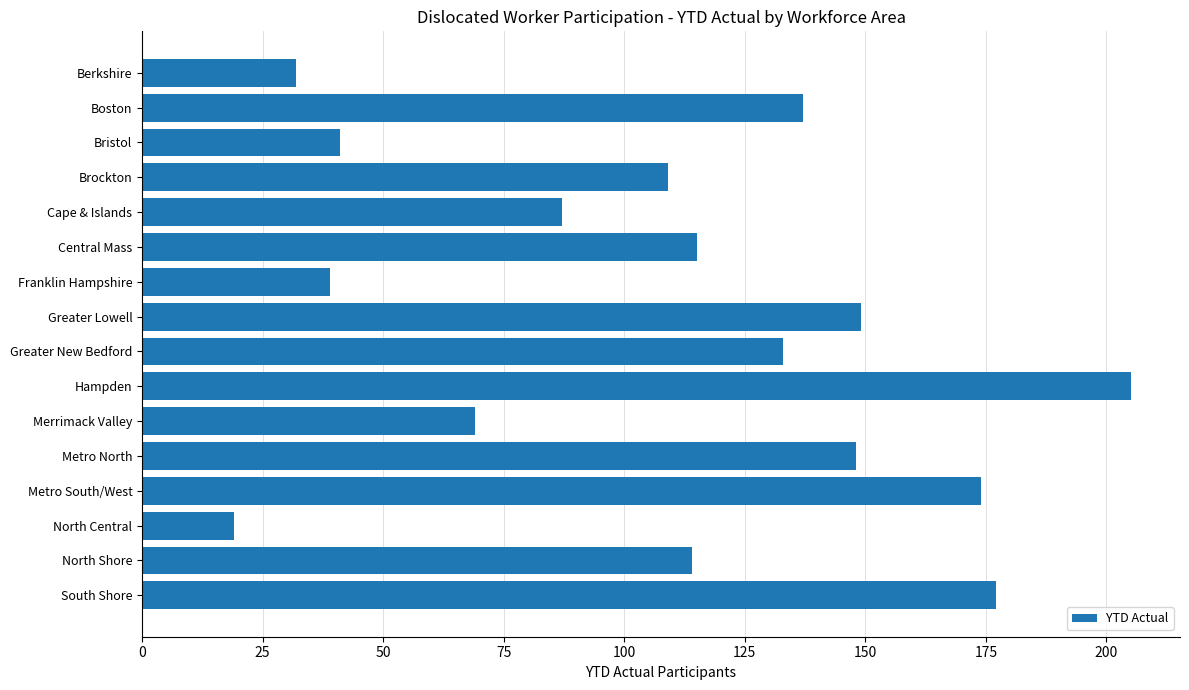

Approximately how many times larger is the value at Cape & Islands compared to Boston?

0.6